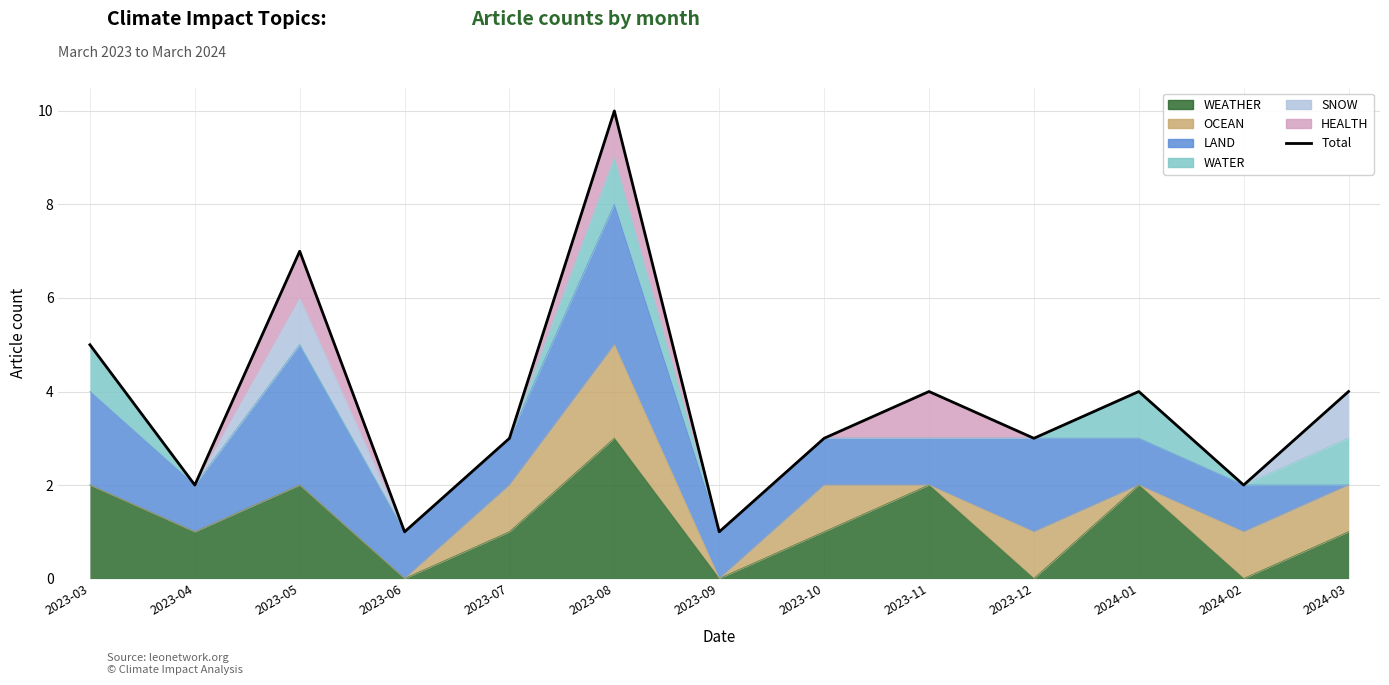

Where does the data first go above 3?

2023-03